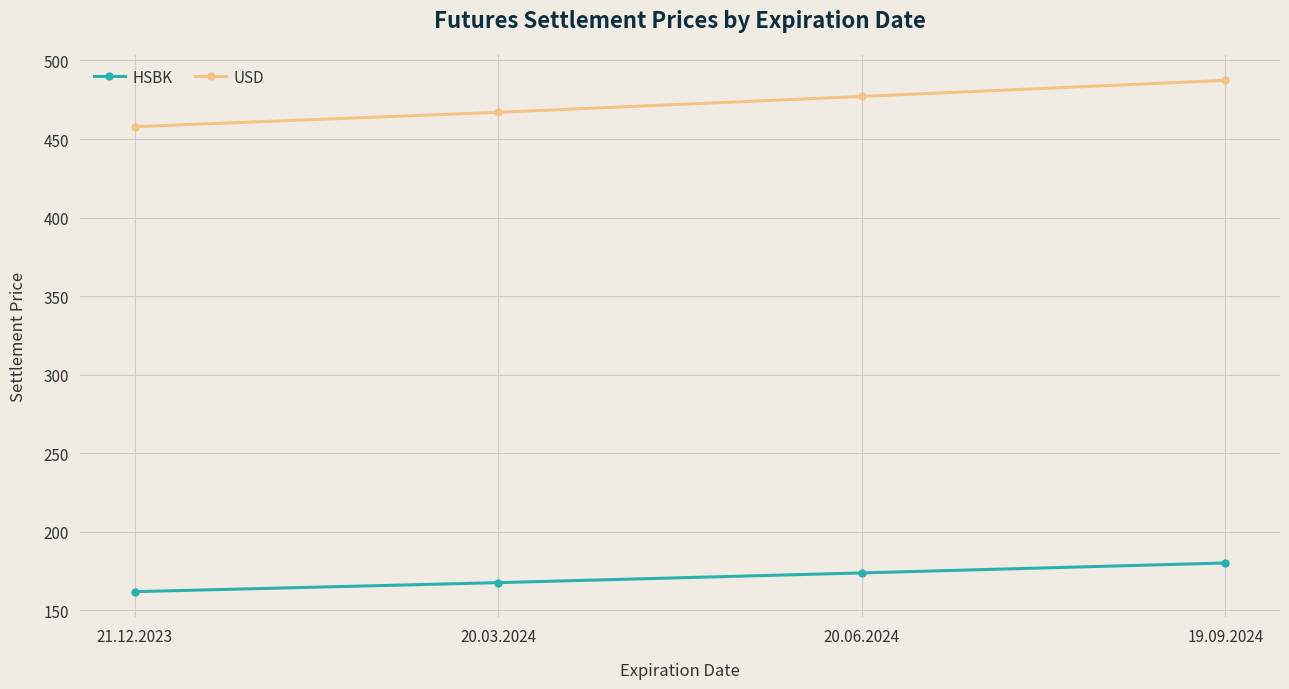

Which series has the largest total across all categories?

USD